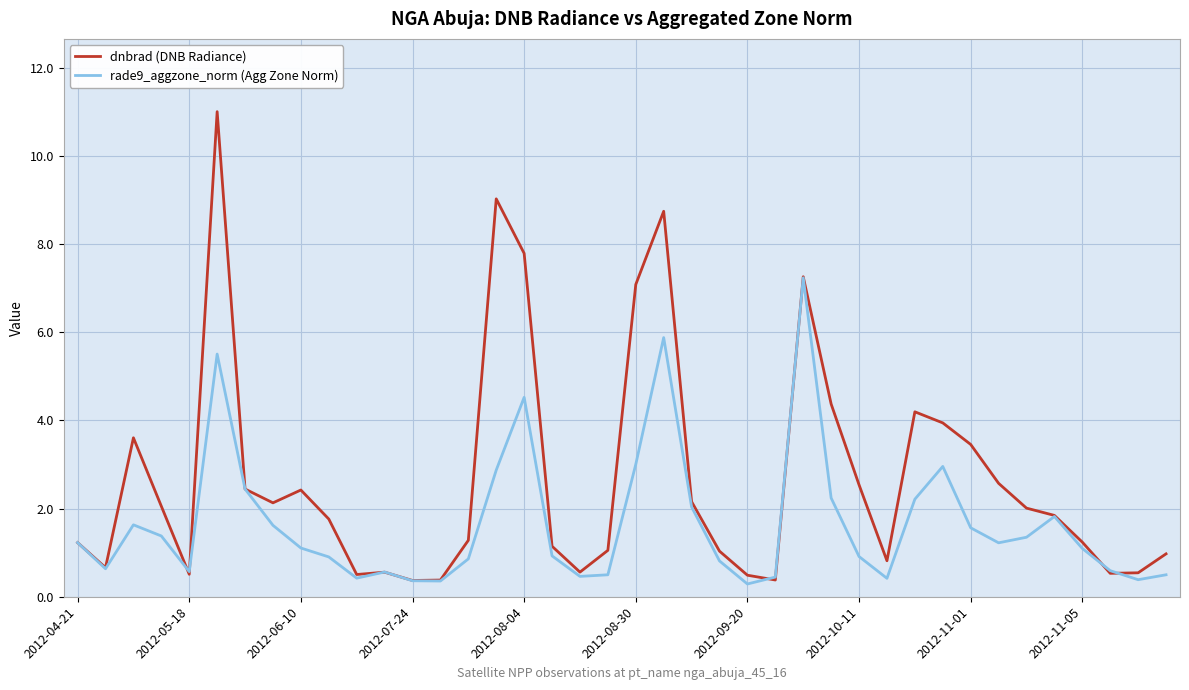

Rank the series by their maximum value, from highest to lowest.

dnbrad (DNB Radiance), rade9_aggzone_norm (Agg Zone Norm)